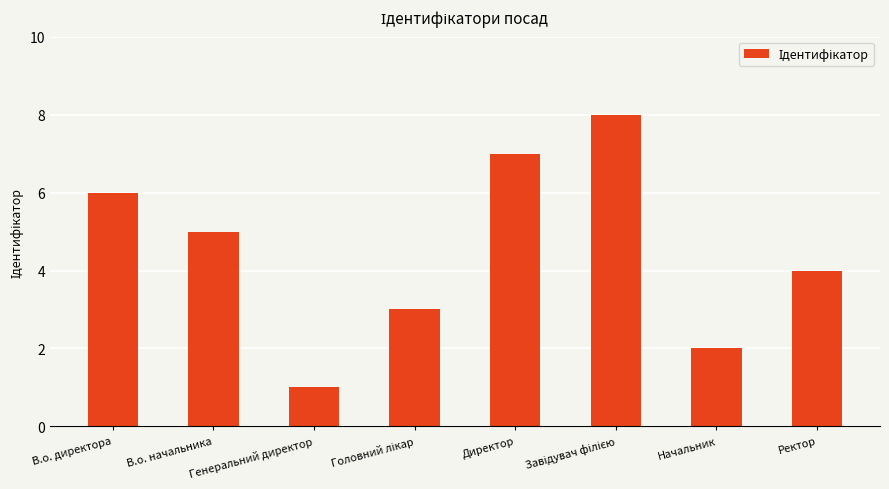

True or false: the data shows 6 at В.о. директора.

True